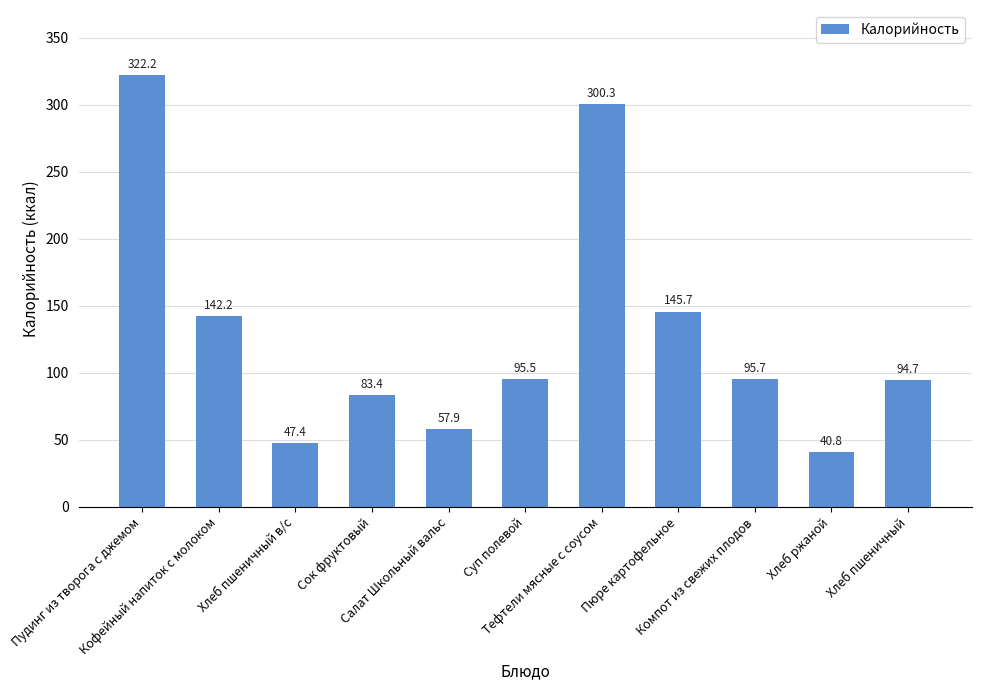

At which category does the chart reach its minimum across all series?

Хлеб ржаной